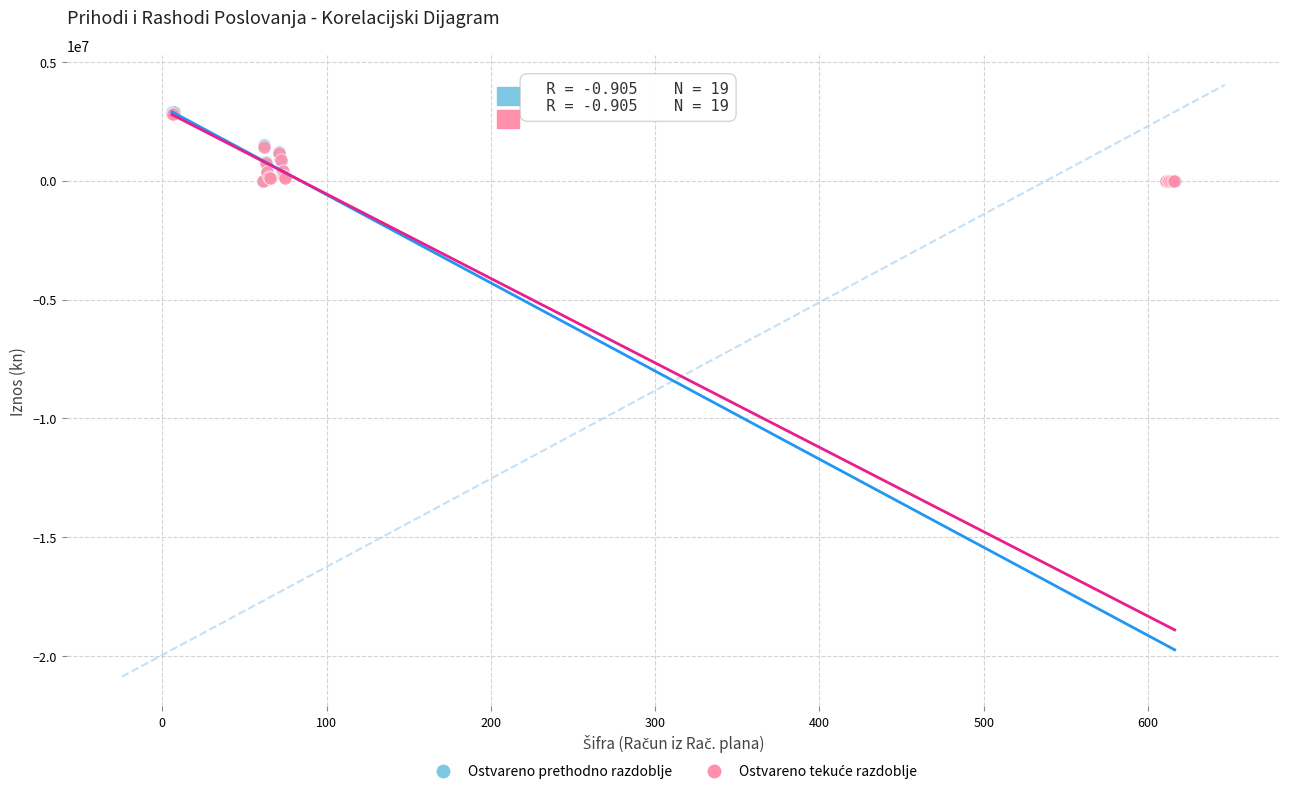

Which series has the widest spread of Y values?

Ostvareno prethodno razdoblje